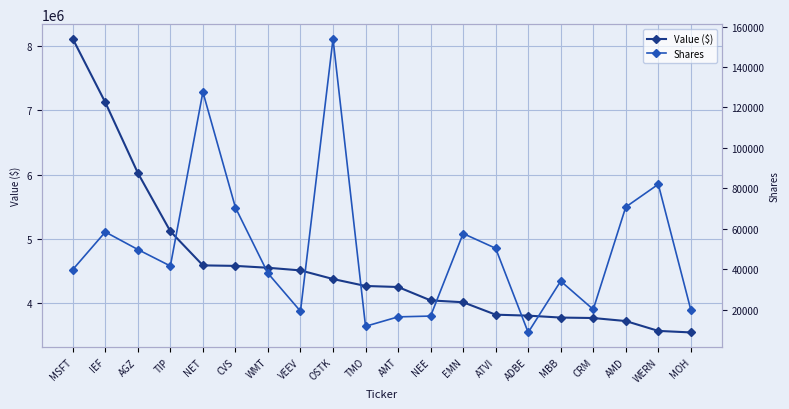

Between WERN and MOH, which series saw the biggest shift?

Shares